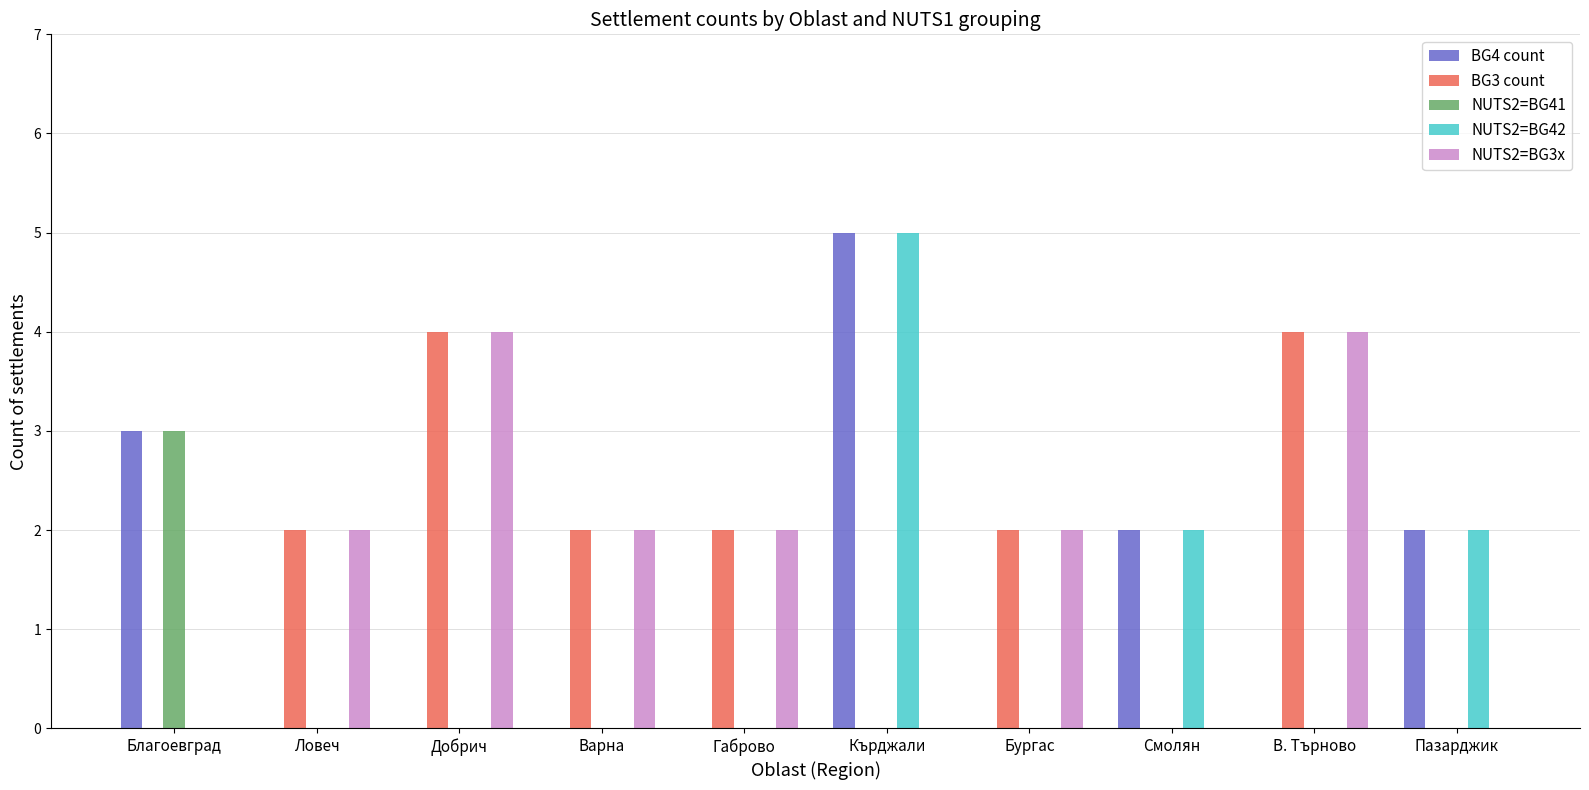

Reading left to right, extract all data points from this chart.

BG4 count: 3	0	0	0	0	5	0	2	0	2
BG3 count: 0	2	4	2	2	0	2	0	4	0
NUTS2=BG41: 3	0	0	0	0	0	0	0	0	0
NUTS2=BG42: 0	0	0	0	0	5	0	2	0	2
NUTS2=BG3x: 0	2	4	2	2	0	2	0	4	0